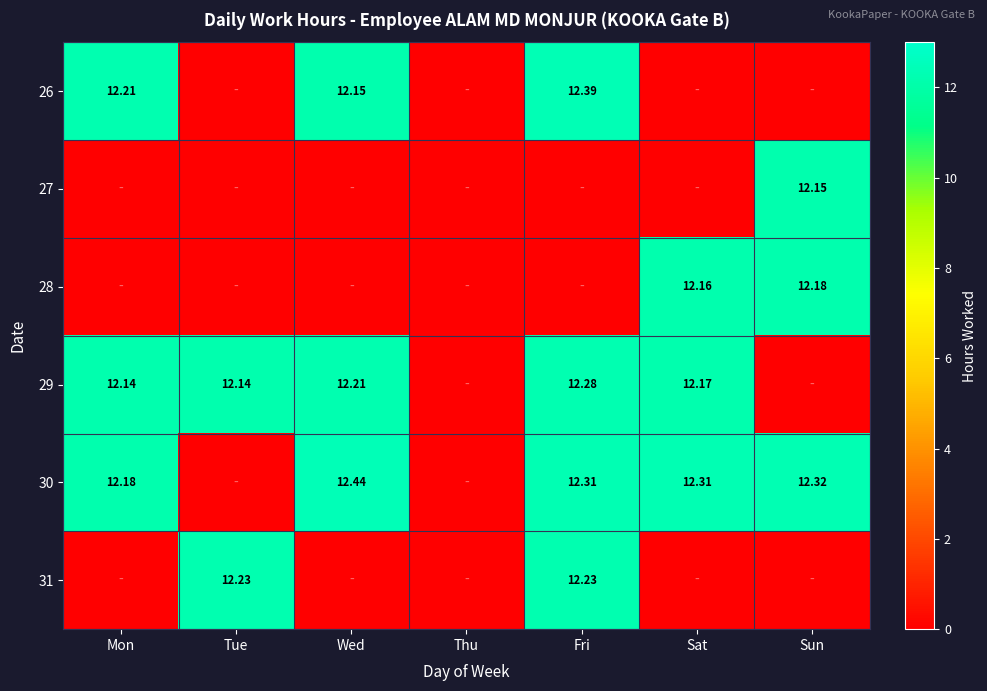

Is the value of 26 at Mon greater than the value of 30 at Sun?

No